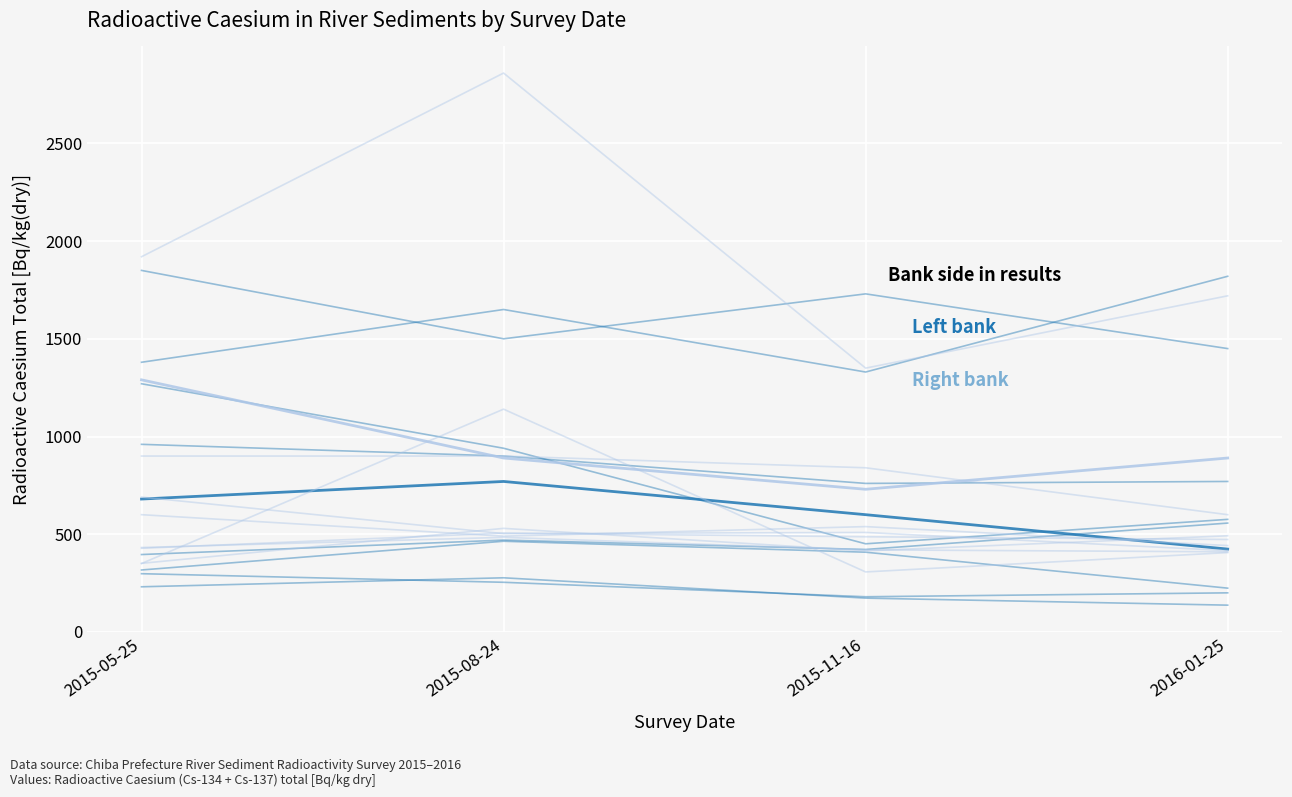

Does the chart display data point markers on the line(s)?

No